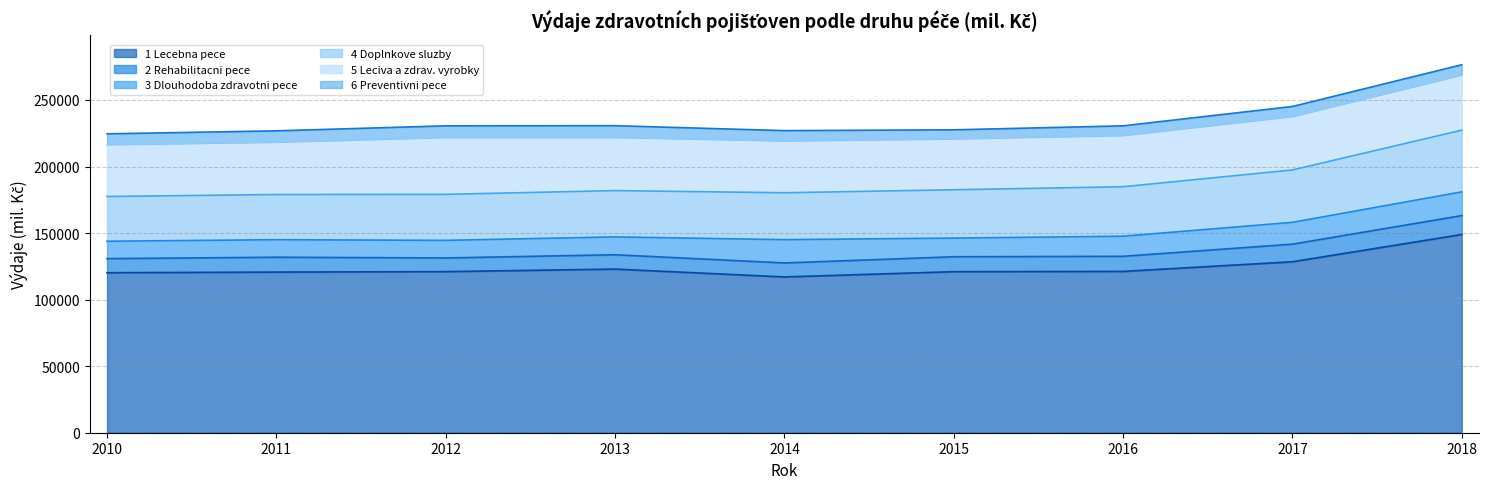

True or false: 4 Doplnkove sluzby and 1 Lecebna pece intersect in this chart.

False